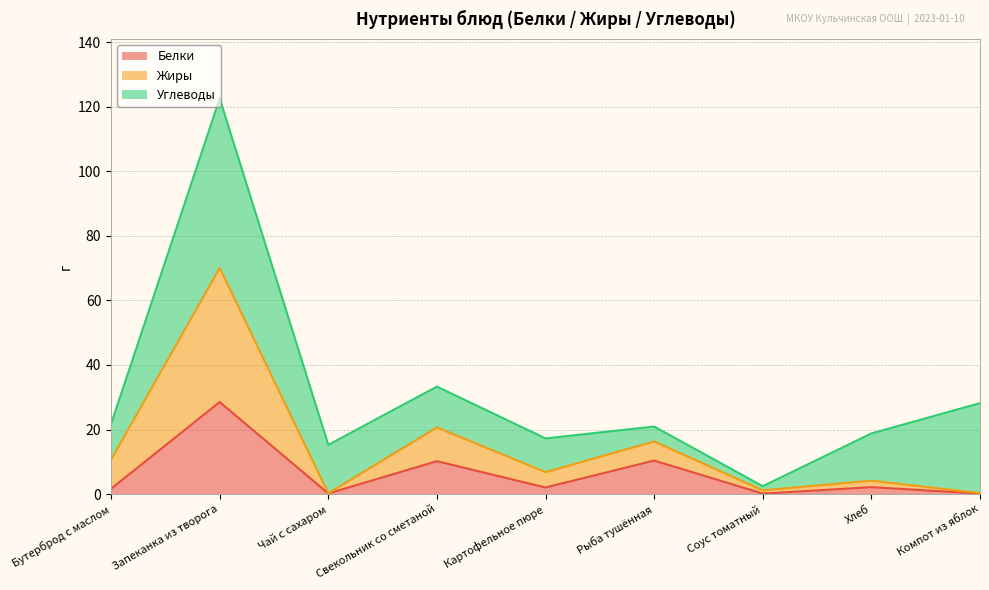

At which category does Жиры reach its first local valley?

Чай с сахаром